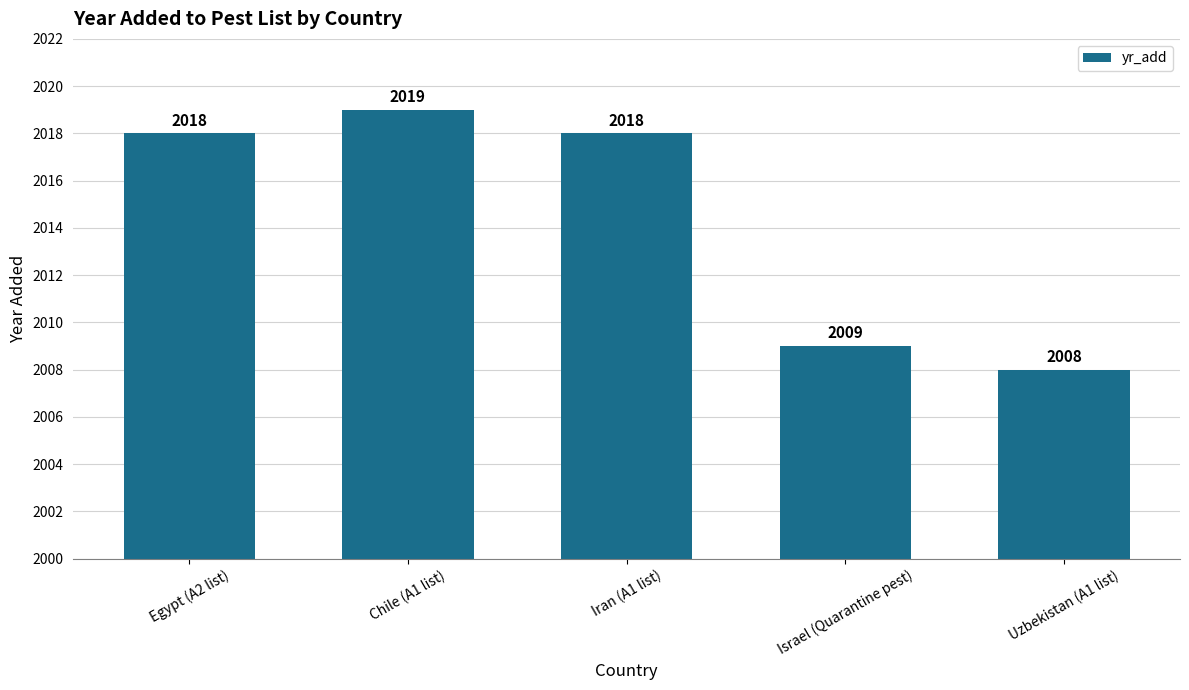

At which category does the chart reach its minimum across all series?

Uzbekistan (A1 list)